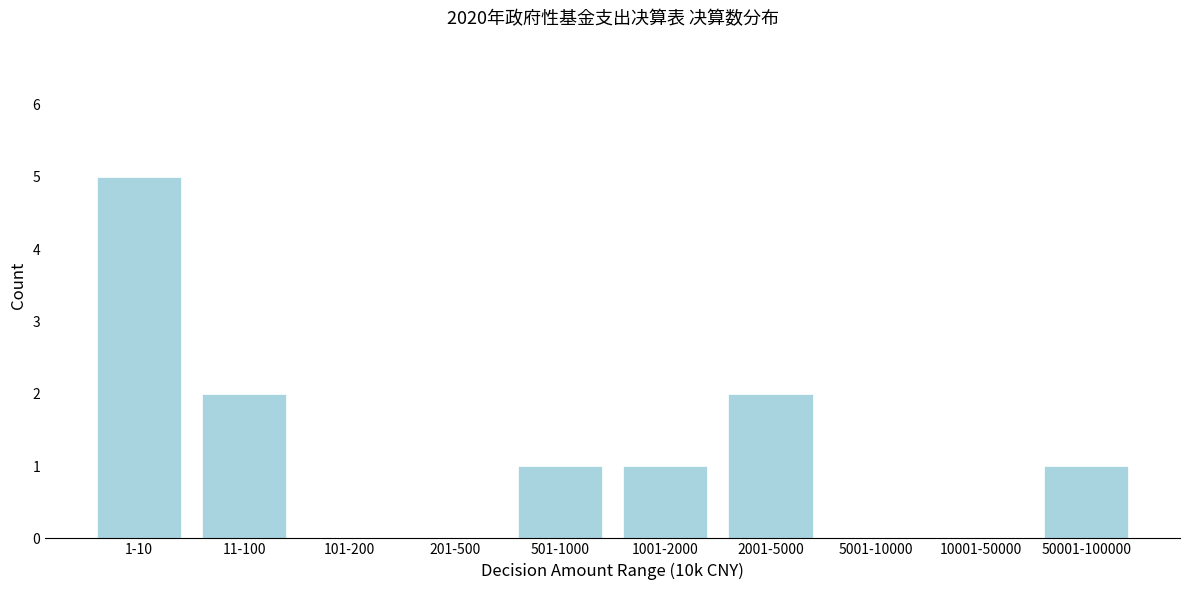

Reading left to right, extract all data points from this chart.

1-10=5	11-100=2	101-200=0	201-500=0	501-1000=1	1001-2000=1	2001-5000=2	5001-10000=0	10001-50000=0	50001-100000=1